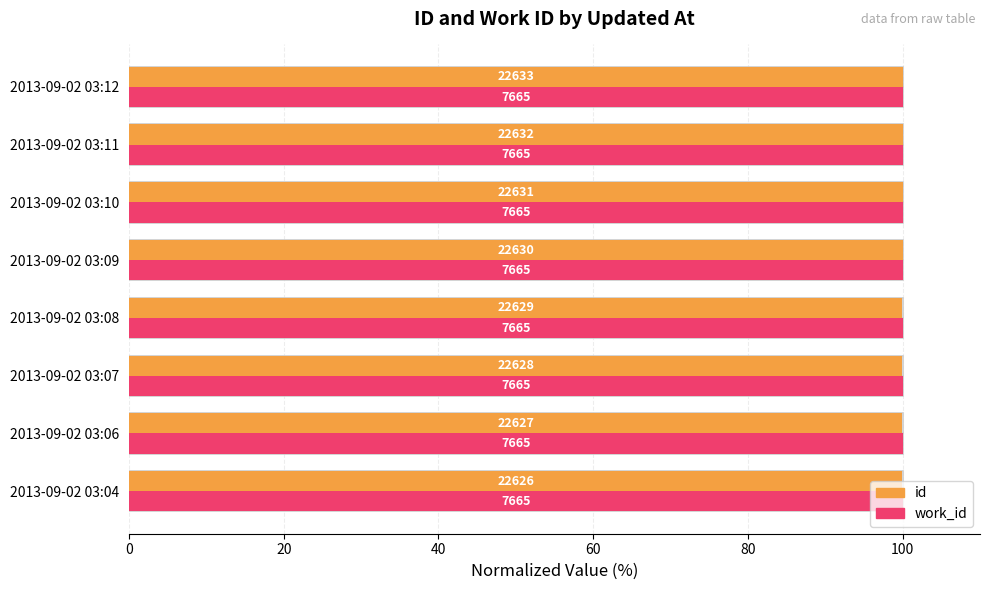

Which has a higher value, 2013-09-02 03:04 or 2013-09-02 03:10?

2013-09-02 03:10